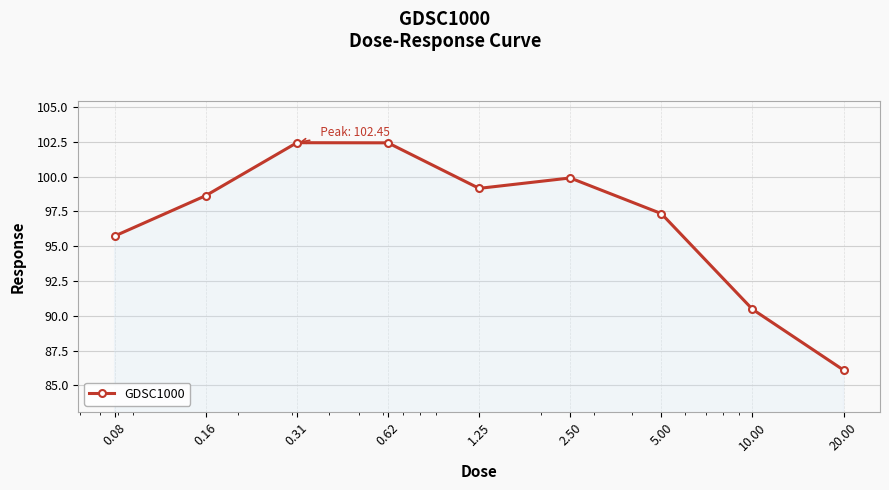

How many points are higher than both their immediate neighbors (excluding endpoints)?

2